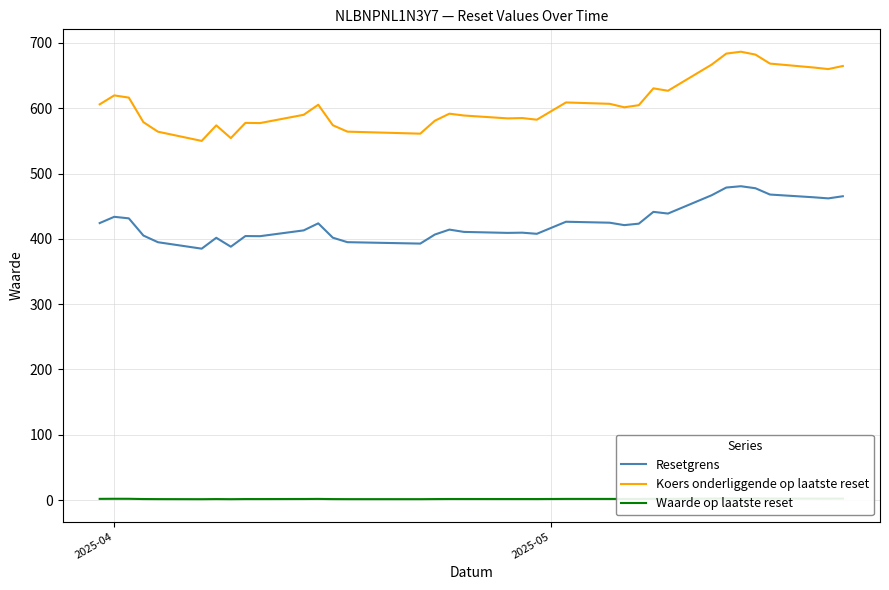

What are all the series names shown in the legend?

Resetgrens, Koers onderliggende op laatste reset, Waarde op laatste reset